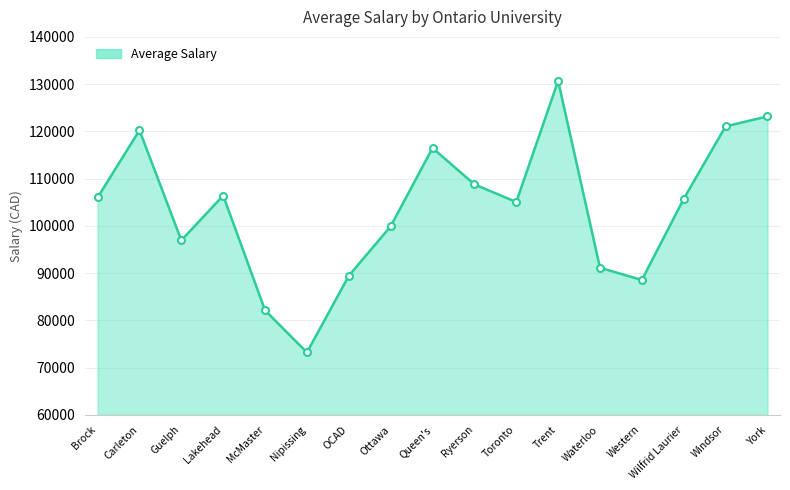

What is the change in value from McMaster to OCAD?

+7331.1